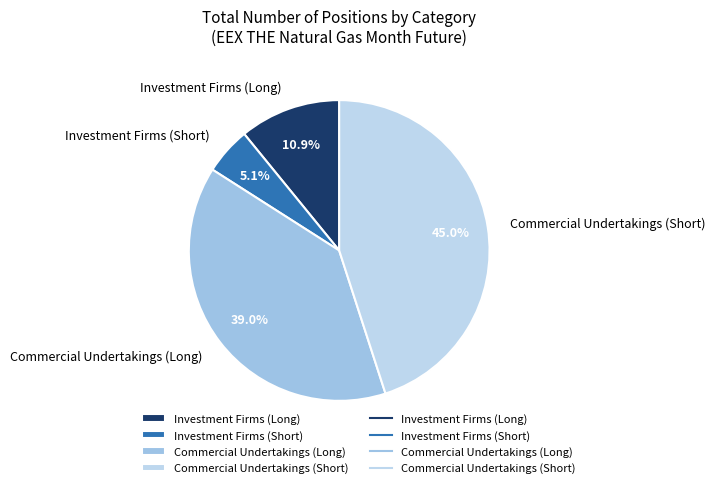

Does Investment Firms (Short) account for over 50% of the chart?

No